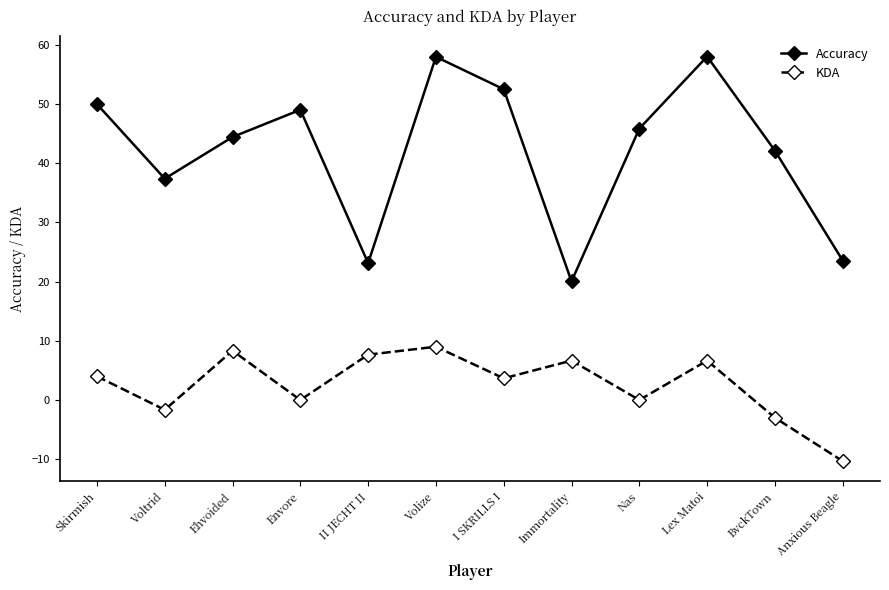

At Immortality, list the series in order from largest to smallest.

Accuracy, KDA